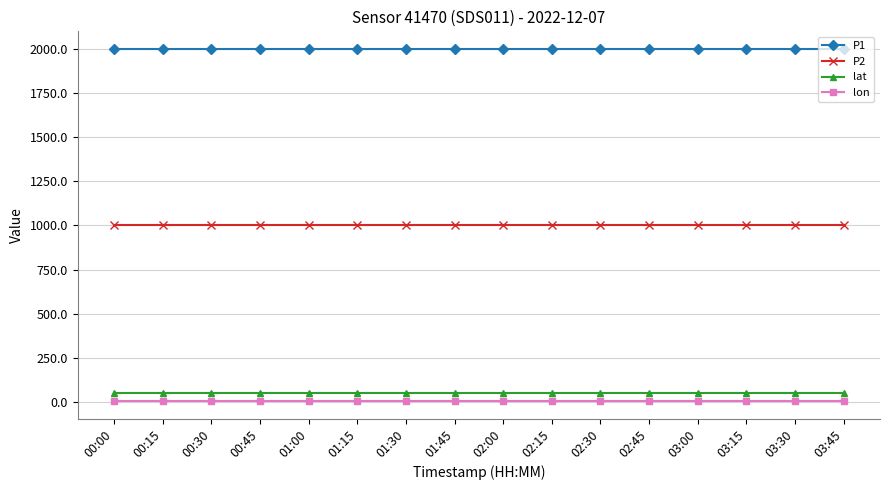

What is the greatest value displayed?

1999.9